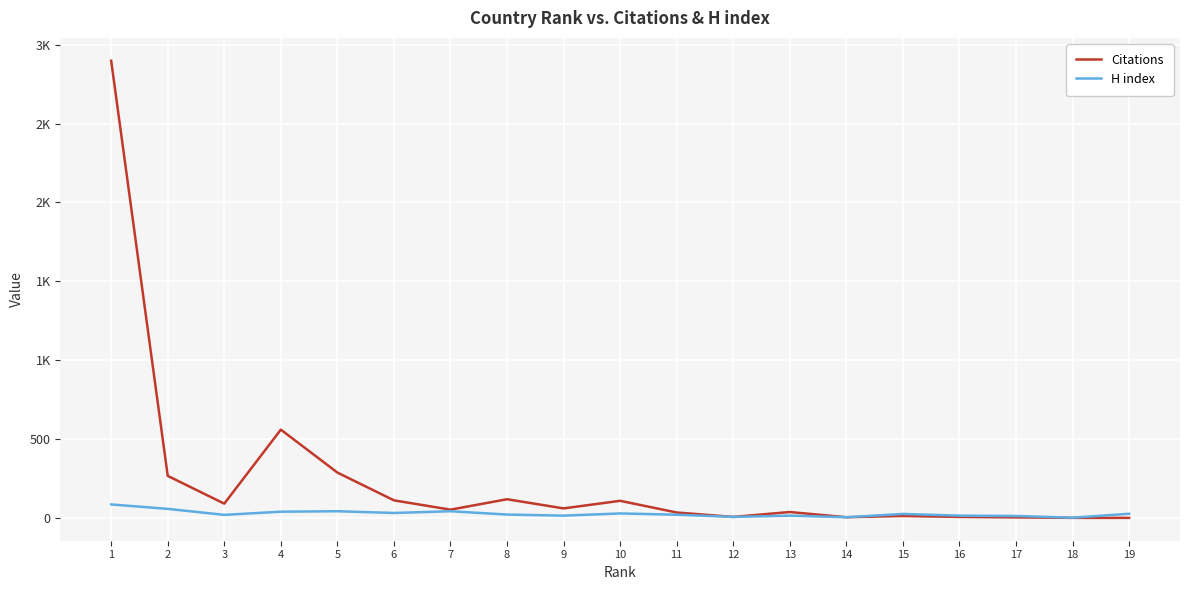

Does the chart have visible grid lines?

Yes